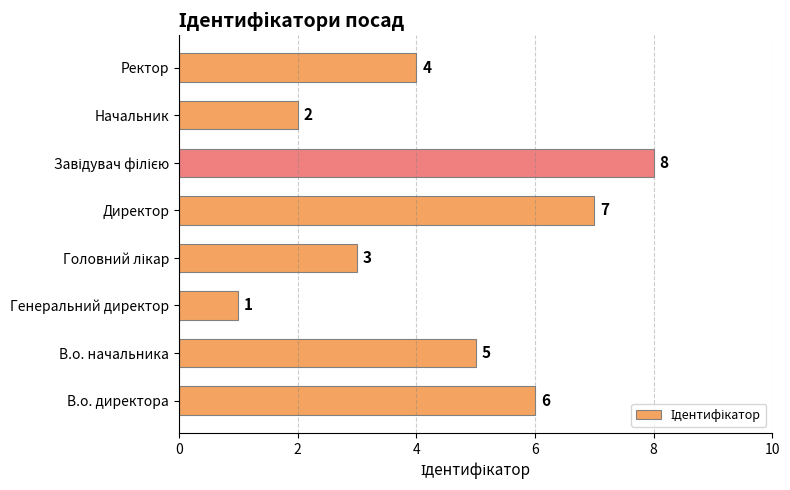

Count the number of categories in the chart.

8